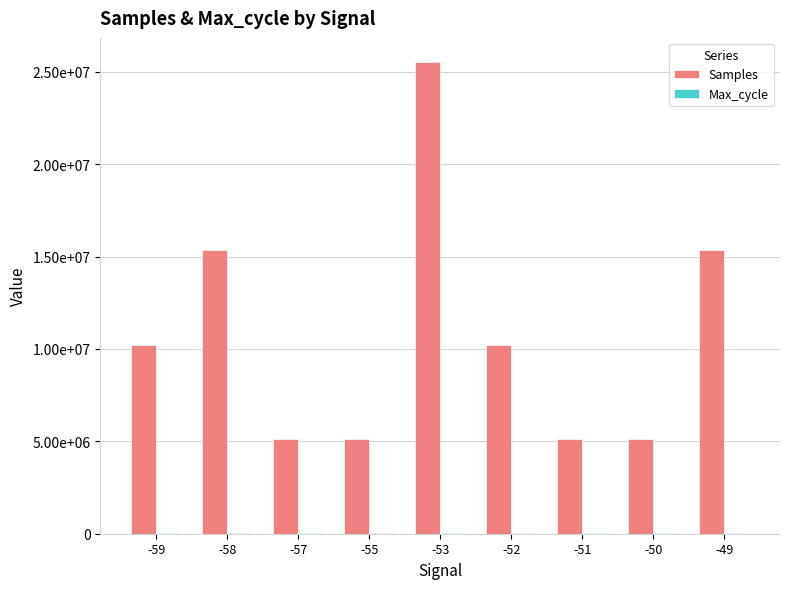

True or false: Samples has a value of 5111640 at -57.

True